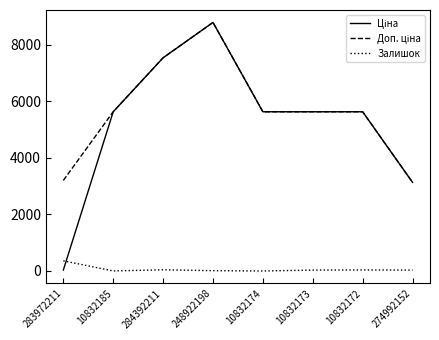

Which category has the highest value across all series?

248922198